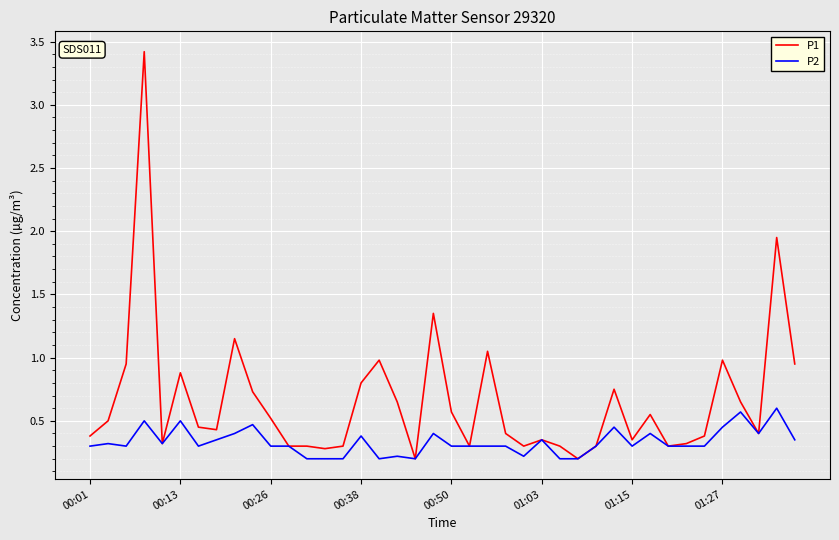

What is the maximum value shown in the chart?

3.4